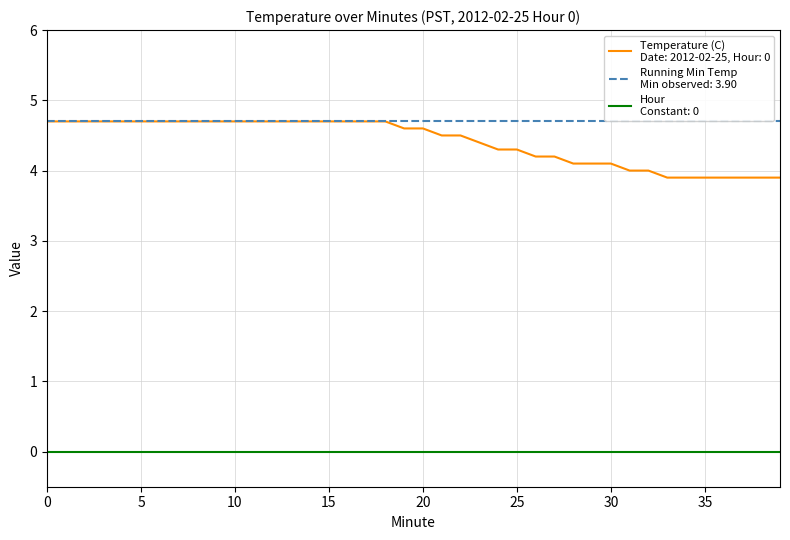

What is the maximum value shown in the chart?

4.7